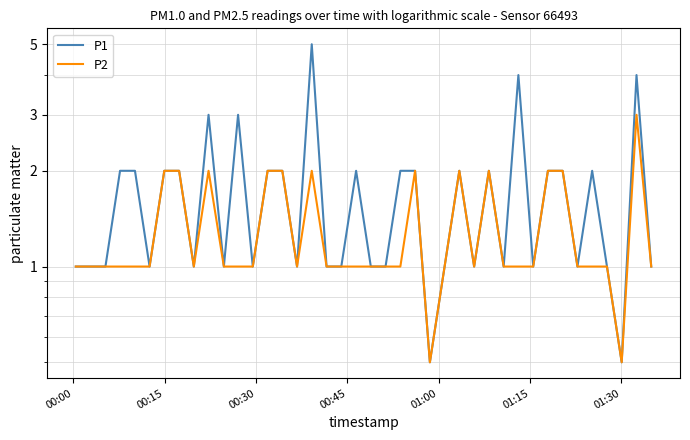

What is the smallest value displayed?

0.5